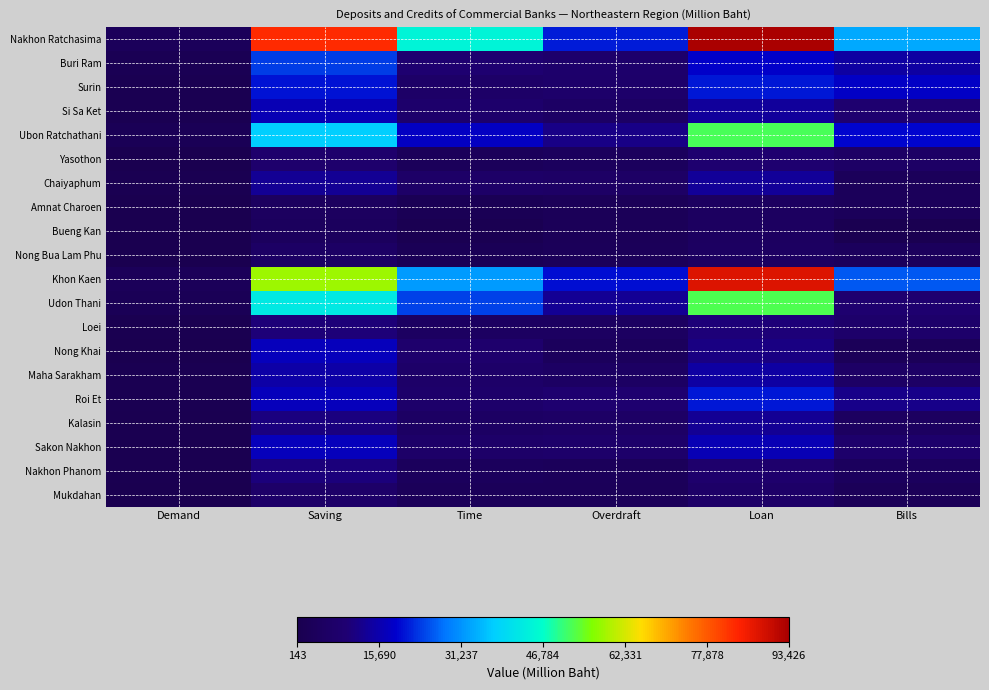

What is the greatest value displayed?

93426